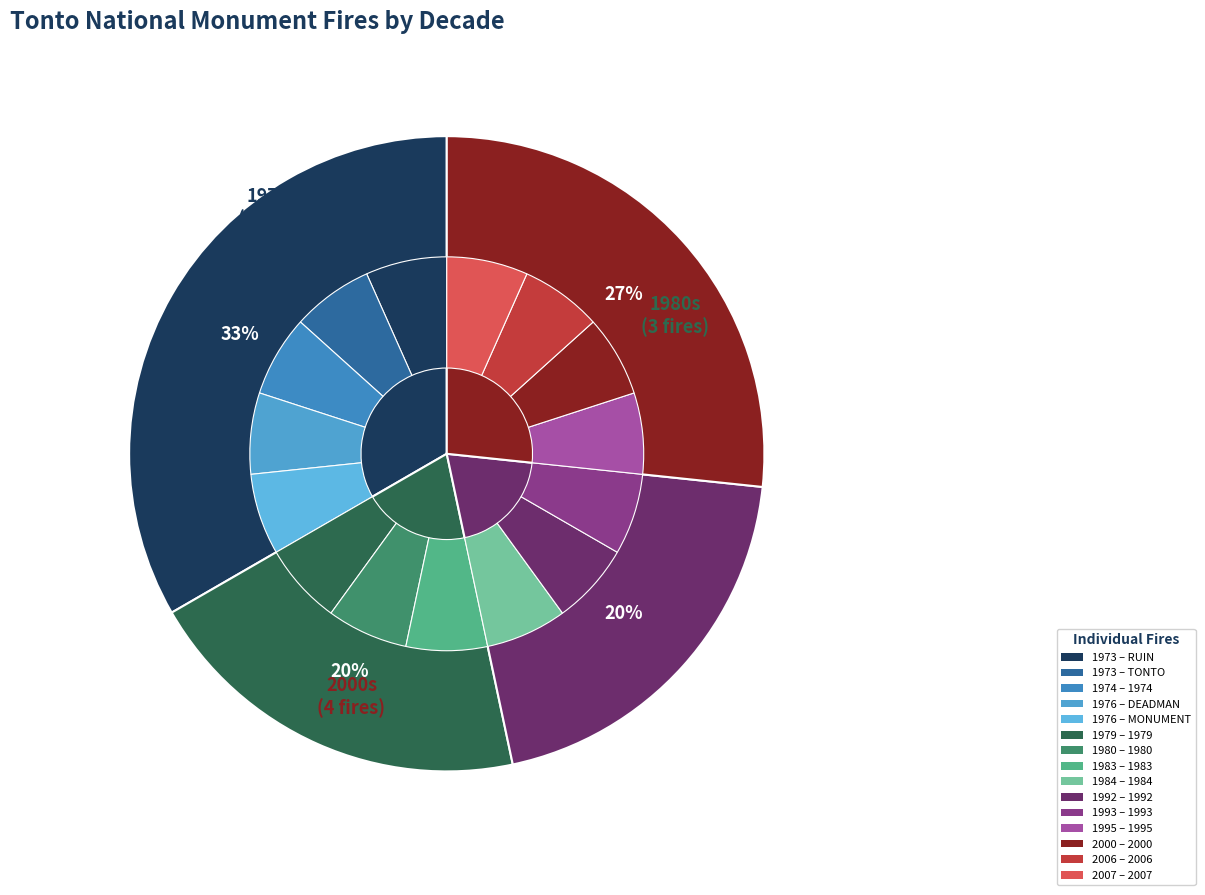

Approximately how many times larger is the value at 1976 (DEADMAN) compared to 1973 (RUIN)?

1.0